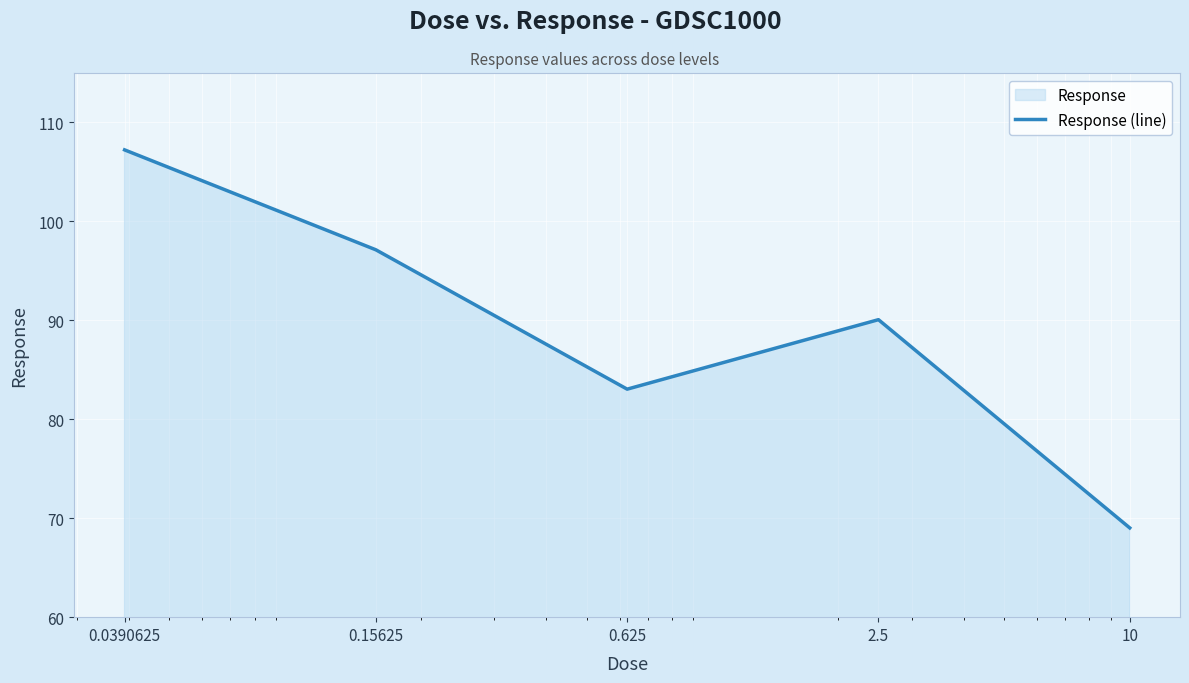

At which category does the data reach its first local valley?

0.625